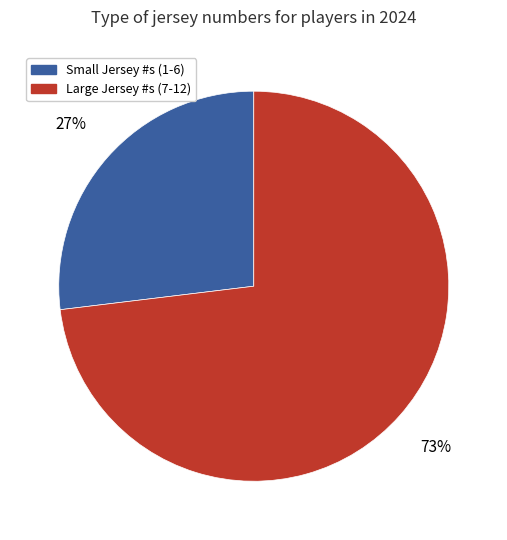

Combined, do Large Jersey #s (7-12) and Small Jersey #s (1-6) account for over 50%?

Yes